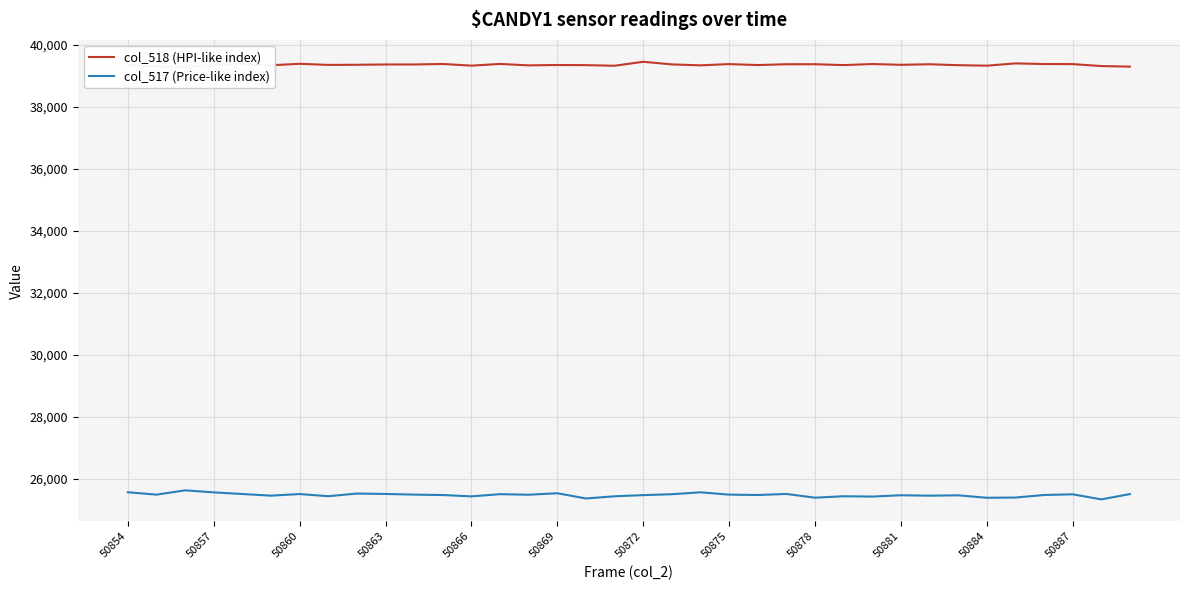

What is the lowest value of the col_517 (Price-like index) series?

25340